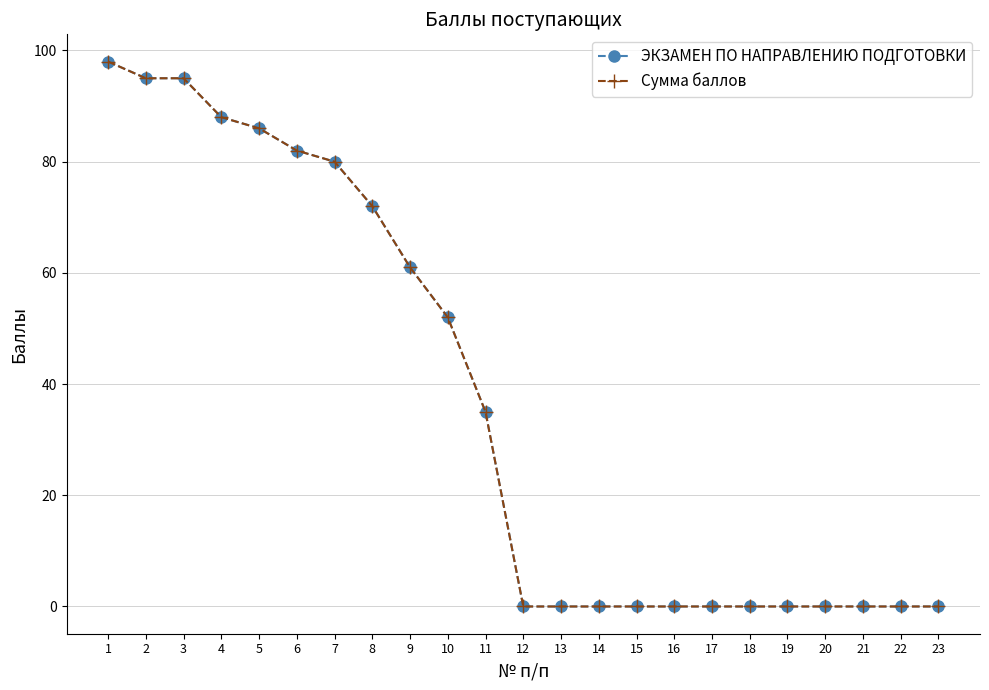

True or false: ЭКЗАМЕН ПО НАПРАВЛЕНИЮ ПОДГОТОВКИ has more than 2 points higher than both neighbors.

False